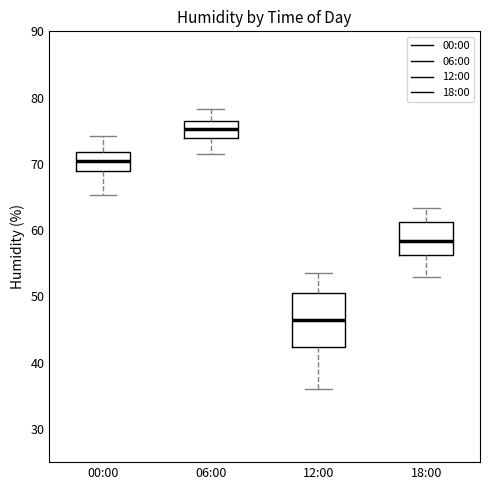

Where does the lower whisker of the box for 18:00 end on the y-axis? The values are not printed on the chart, so give them approximately, as read against the axis.

53